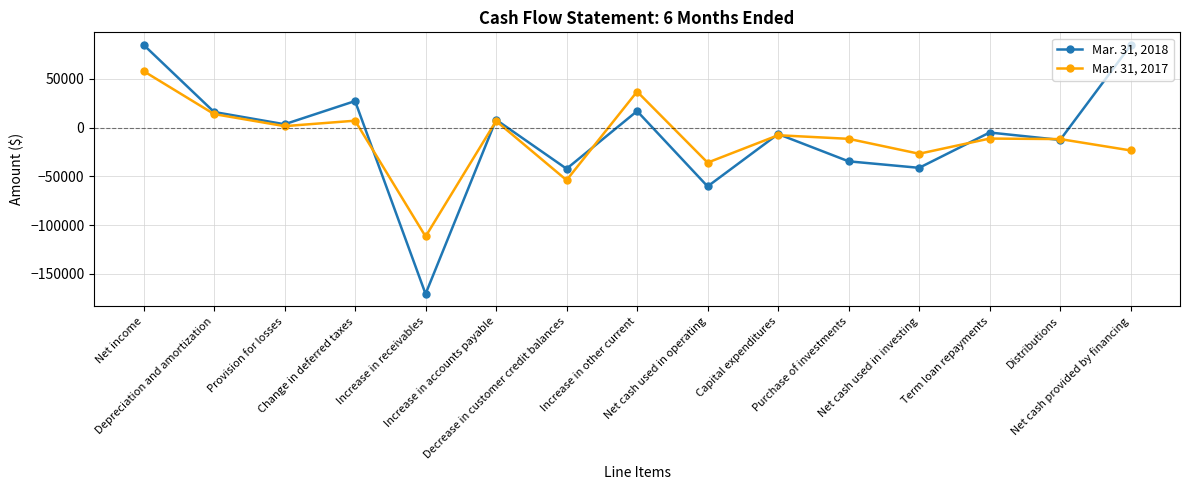

What is the average value of the Mar. 31, 2017 series?

-11295